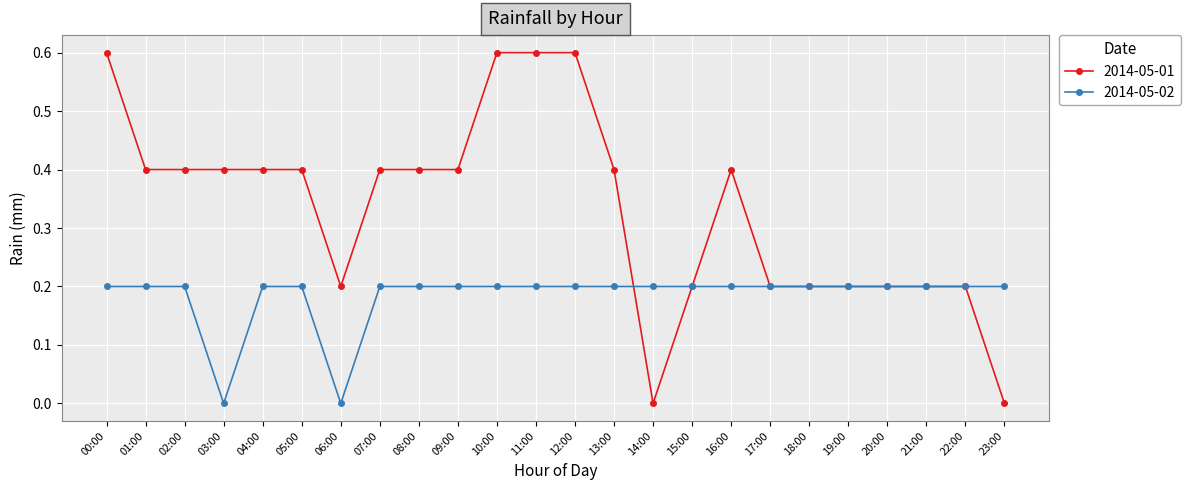

Does the chart have visible grid lines?

Yes